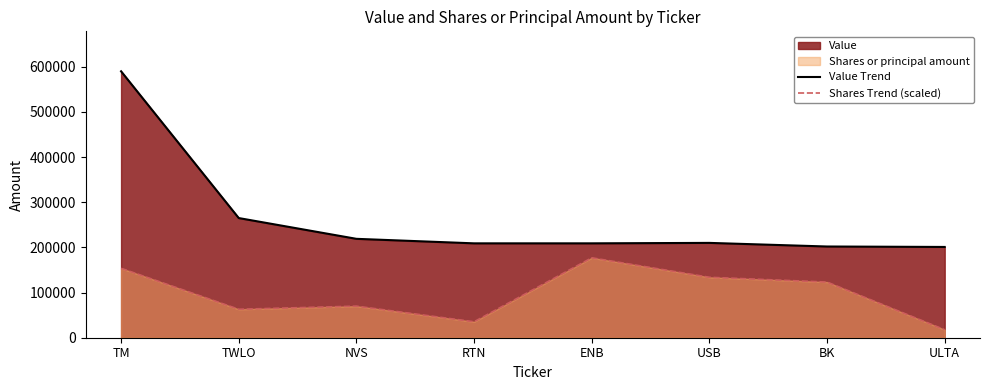

How many values in the Value Trend series exceed 210000?

3